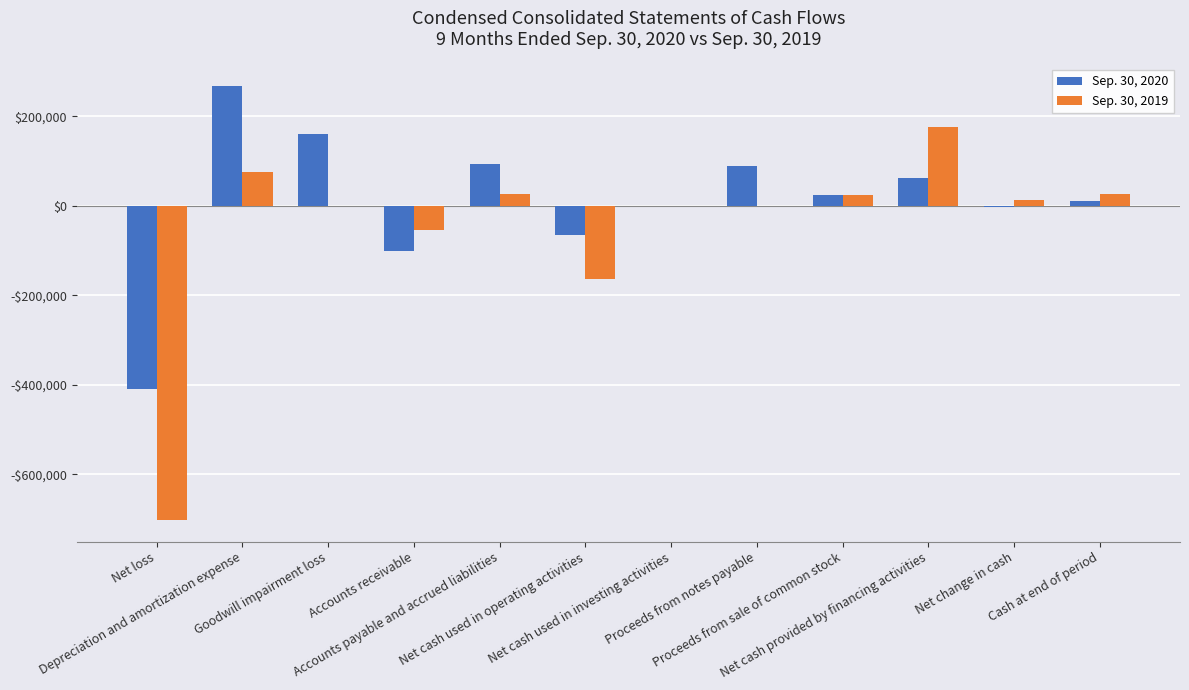

Which series has the largest total across all categories?

Sep. 30, 2020